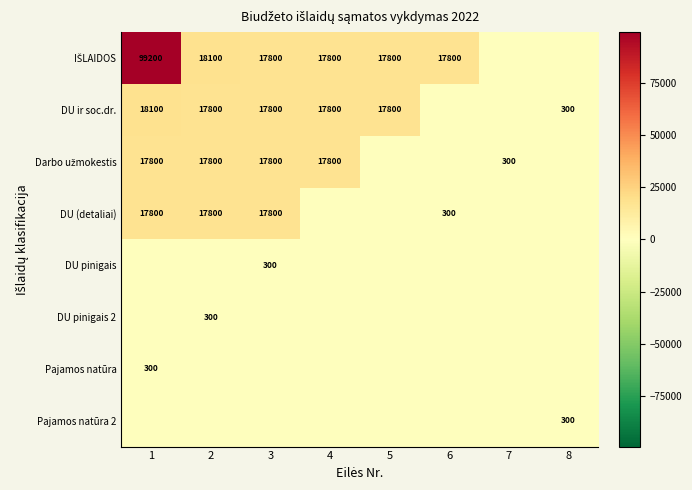

Which label corresponds to the smallest value in the chart?

7